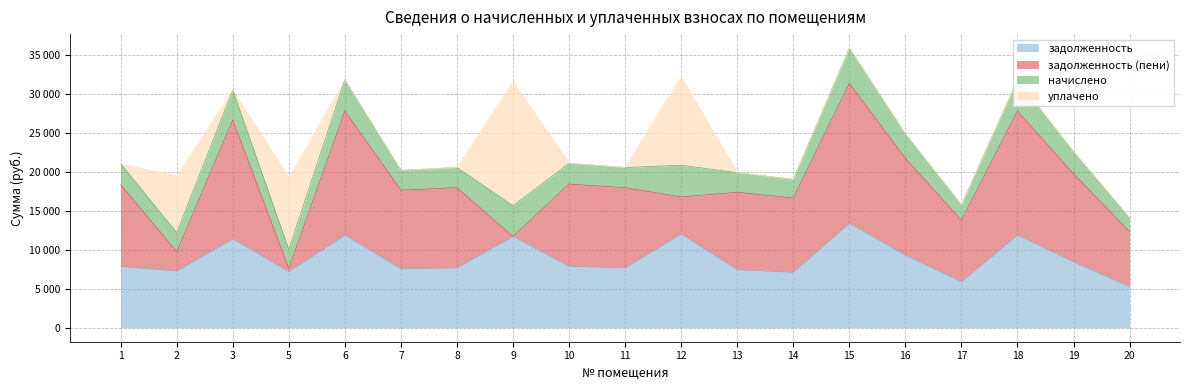

Where is the first local minimum for начислено?

2